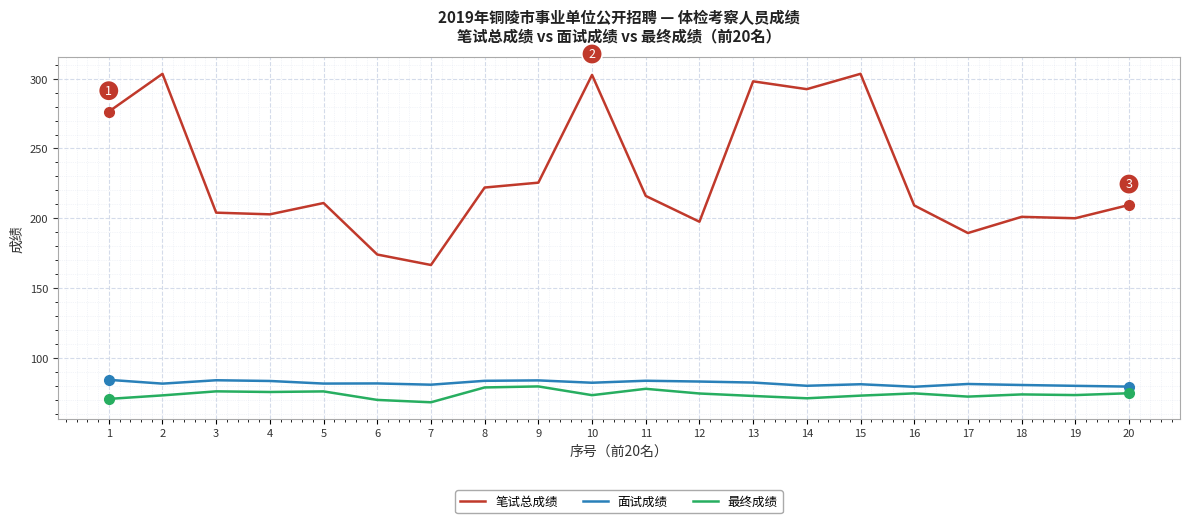

True or false: 最终成绩 has a value of 74.4 at 12.

True